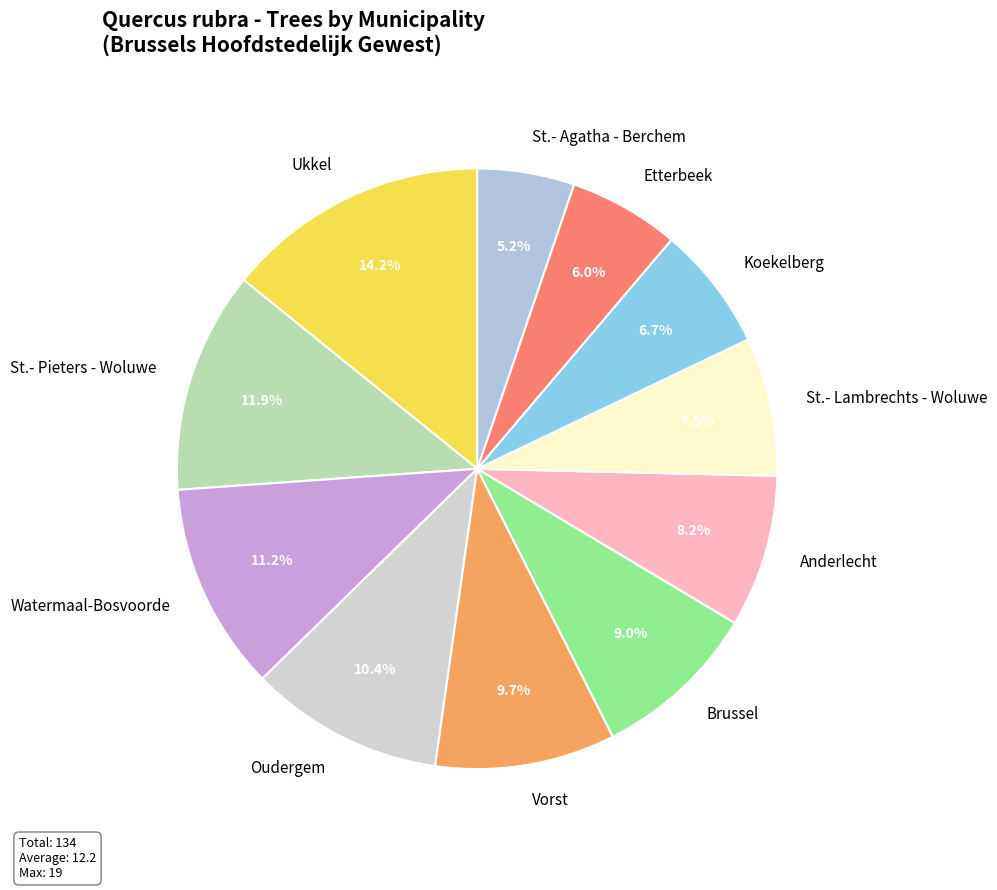

Is it true that Vorst is 10% of the pie?

True